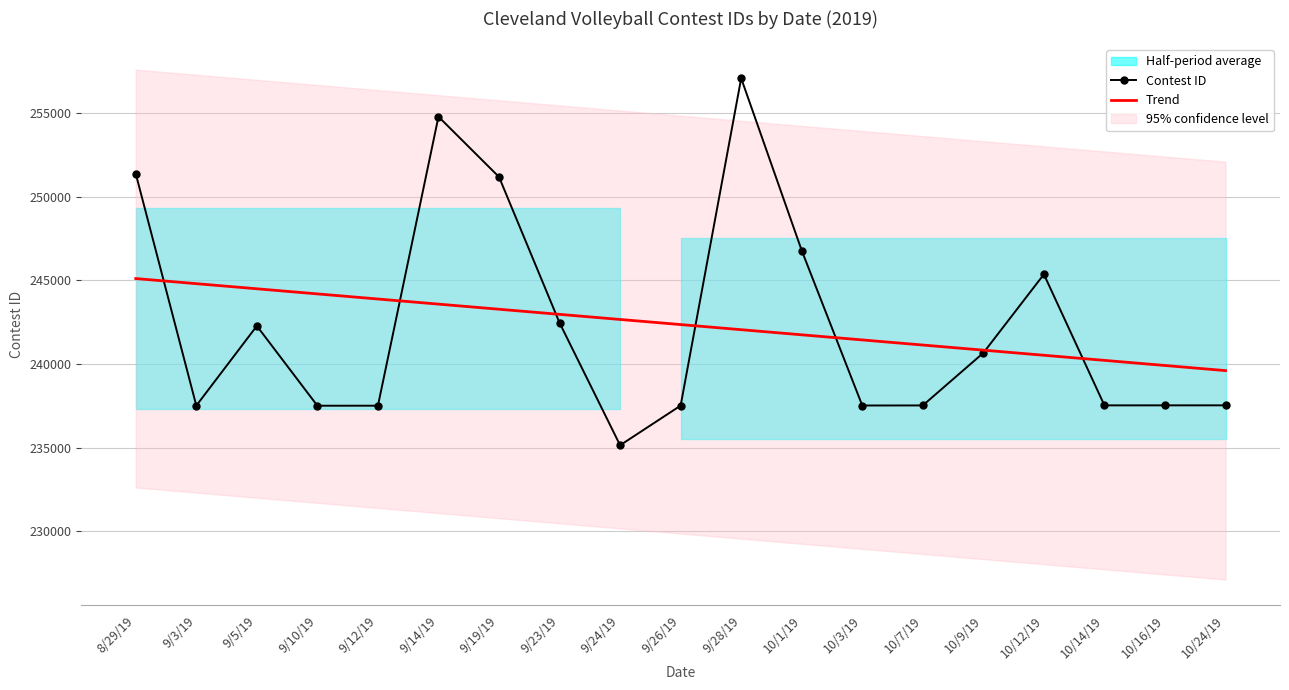

Which series has the largest total across all categories?

Trend